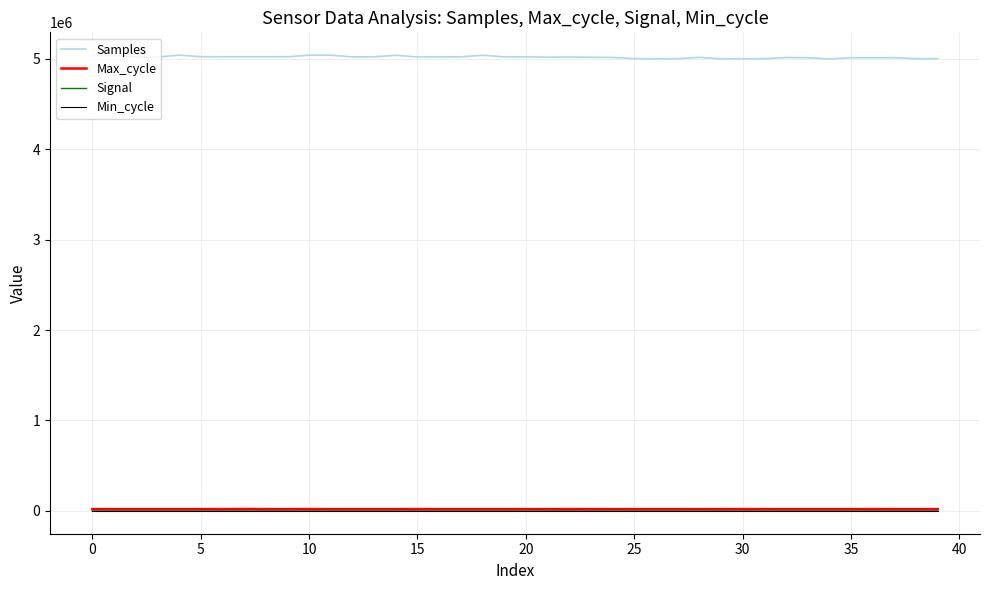

Which series has the largest total across all categories?

Samples